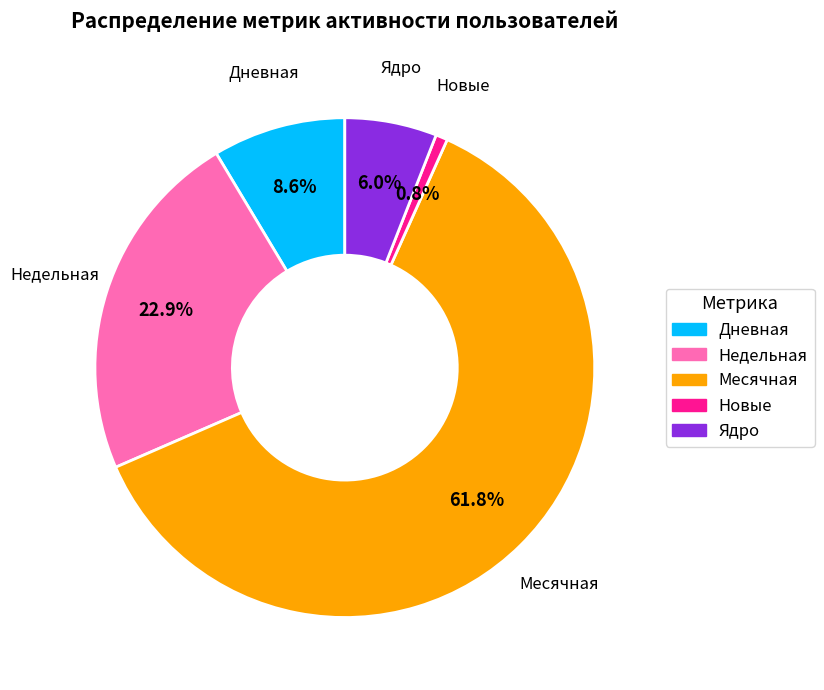

What is the total percentage of Недельная and Новые?

23.7%